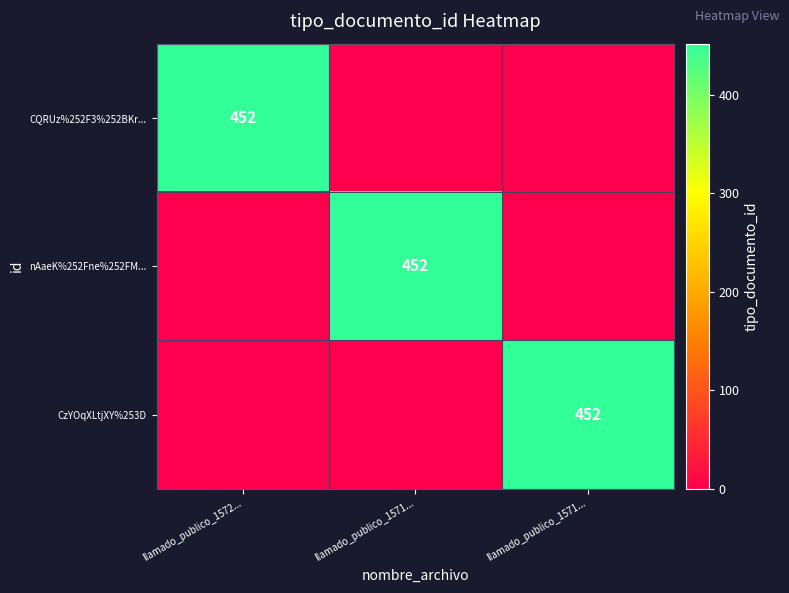

How many data points in CzYOqXLtjXY%253D are above 0?

1